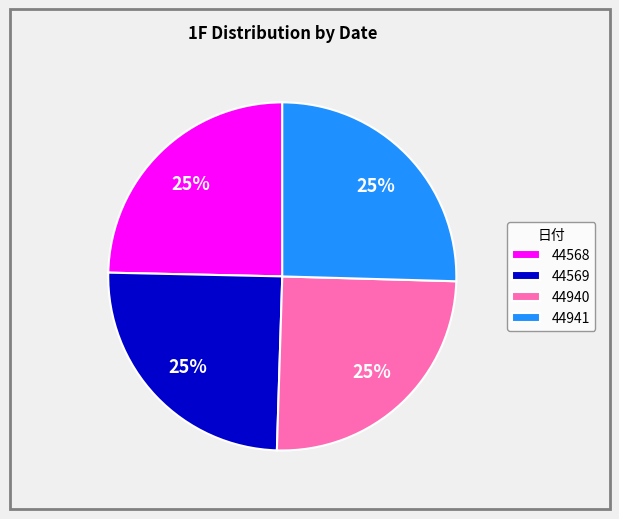

To the nearest percent, what is the average slice percentage?

25%